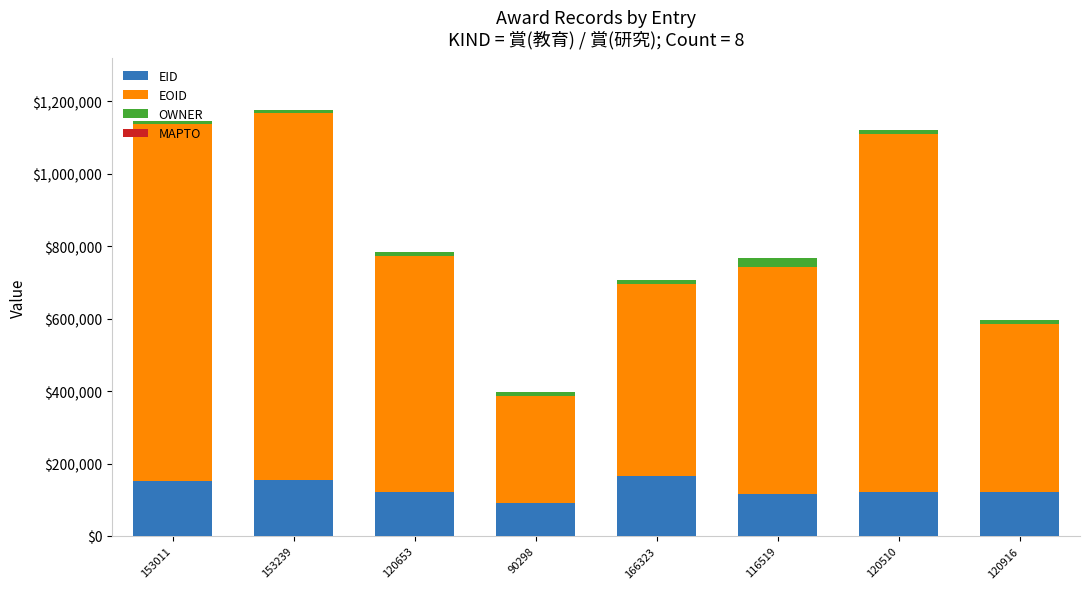

Read the EID value at 166323, to the nearest 50.

166300